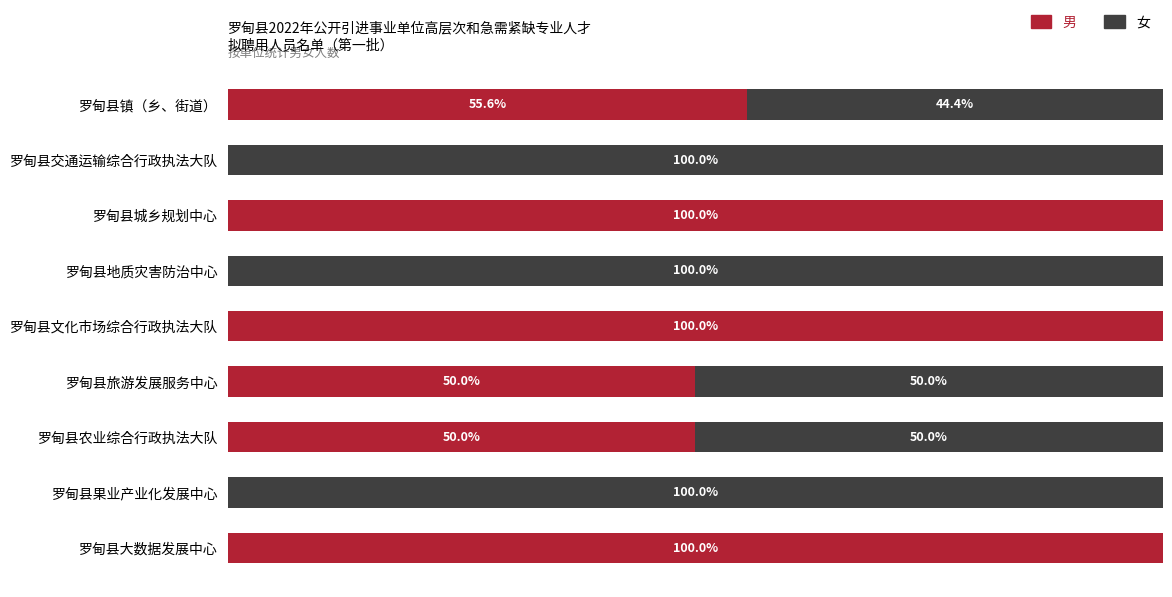

What are all the series names shown in the legend?

男, 女